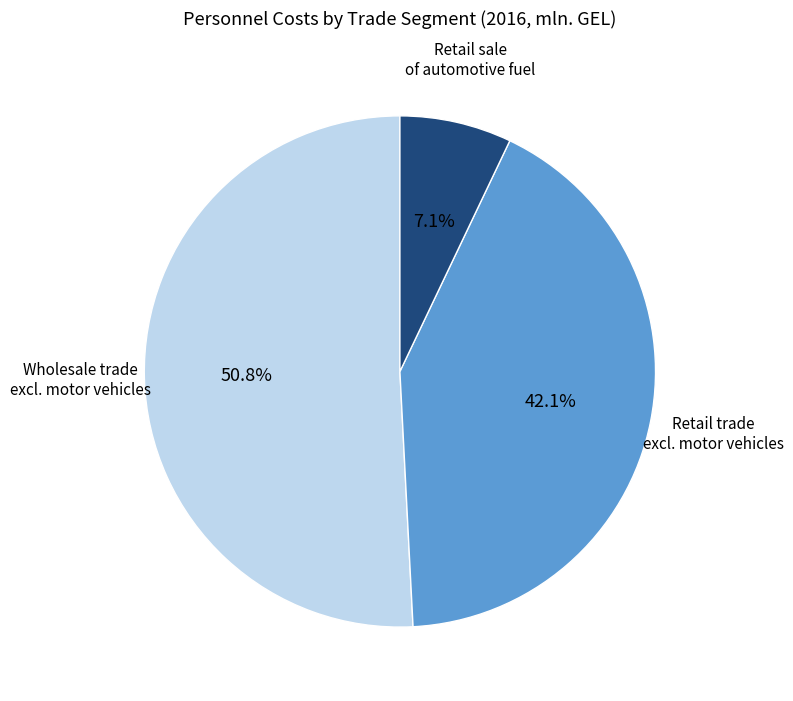

Is there any slice that represents more than half of the pie?

Yes